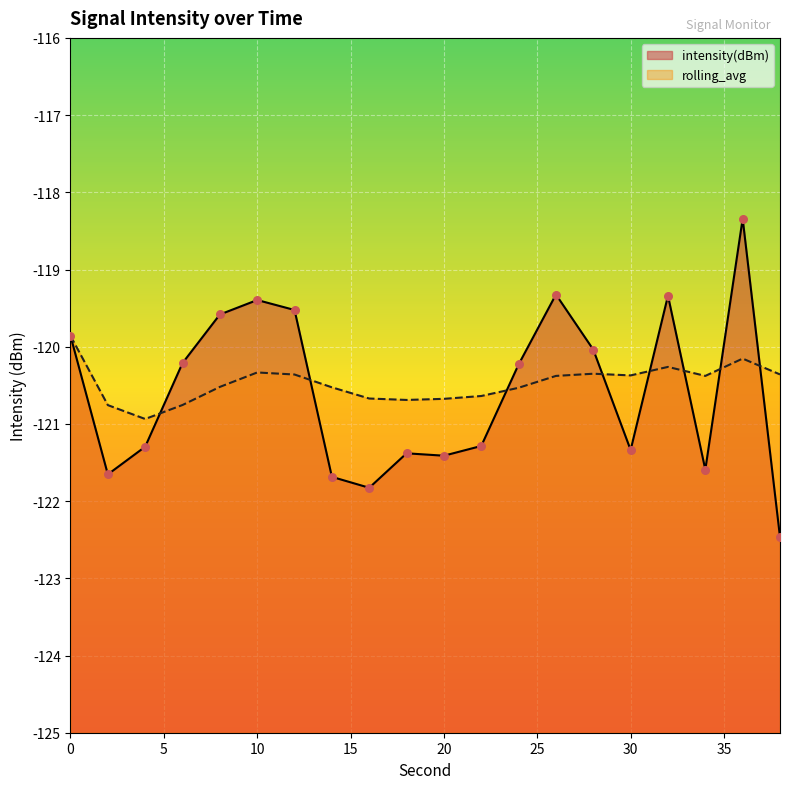

Is the value of rolling_avg at 0 greater than the value of intensity(dBm) at 24?

Yes